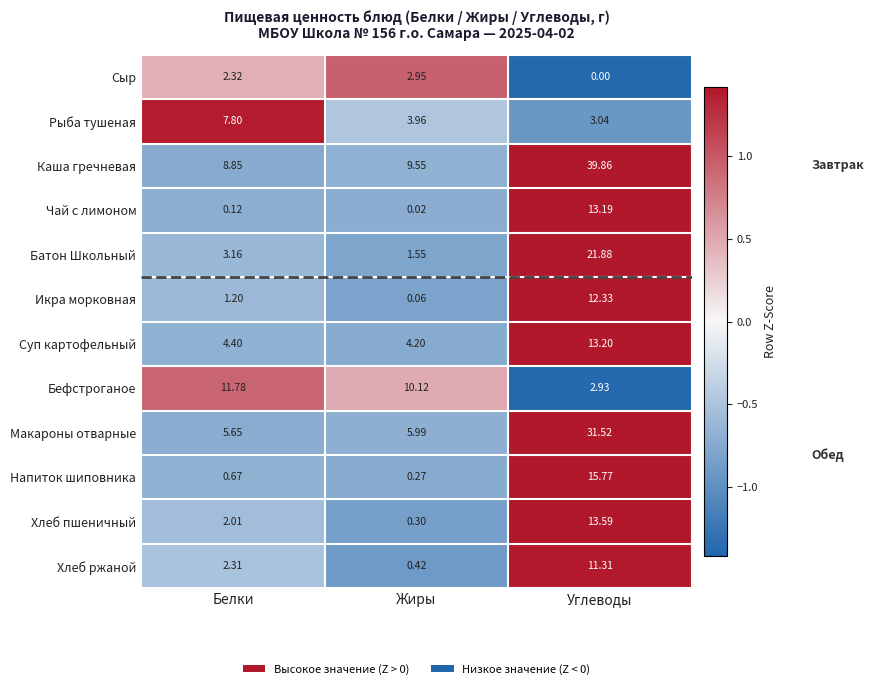

Where is Макароны отварные nearest to the value 18?

Жиры